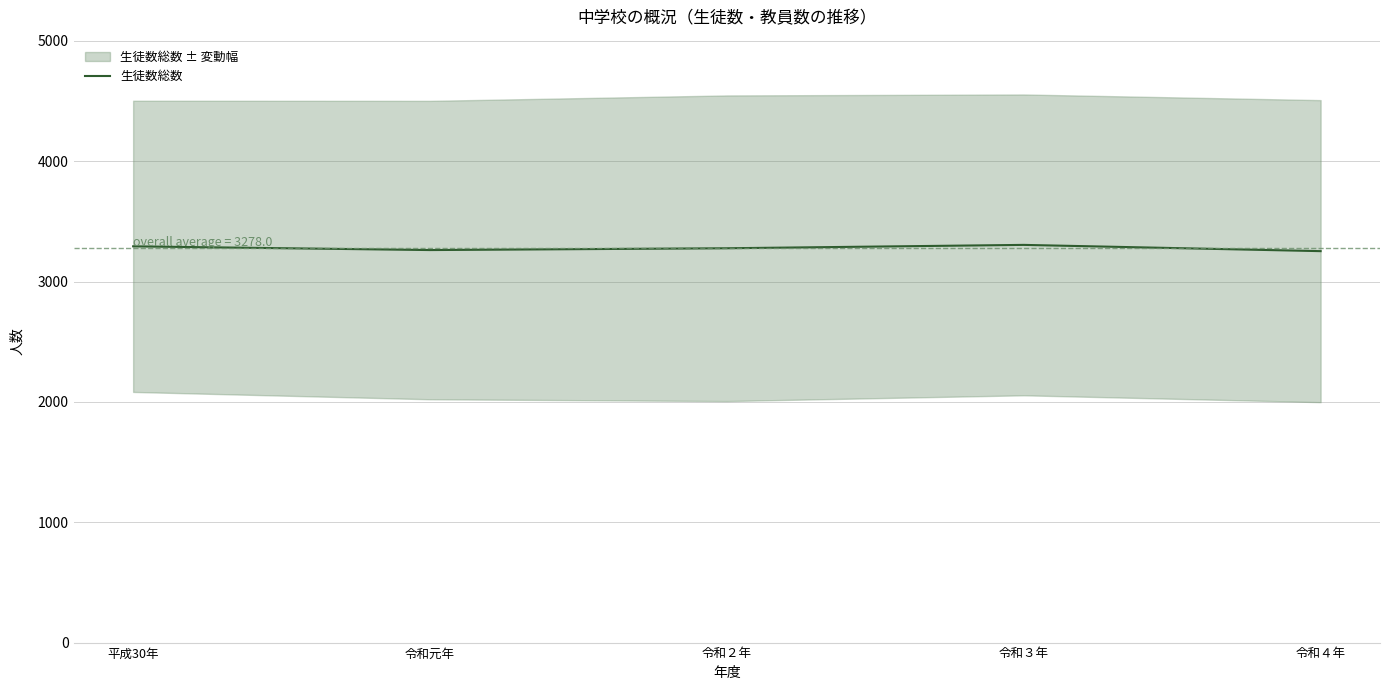

What is the ratio of the value at 令和３年 to the value at 平成30年?

1.0